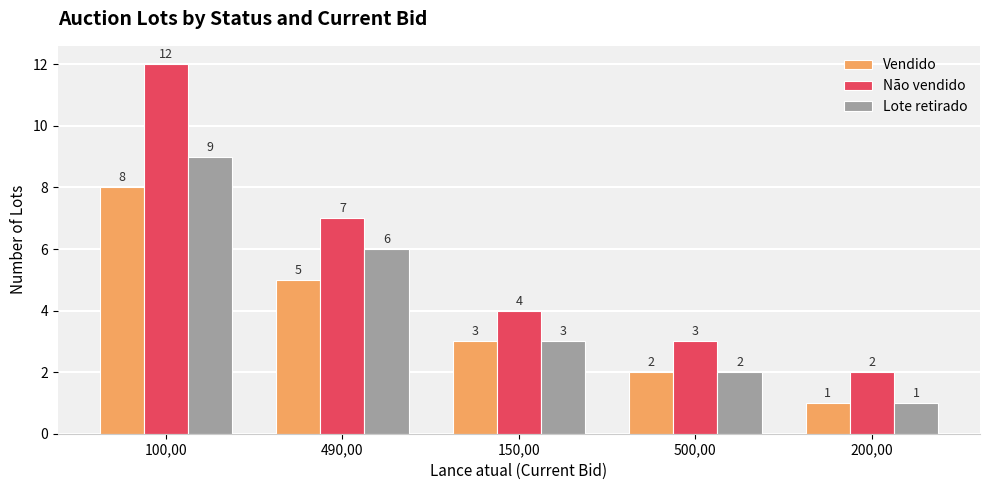

What is the minimum value shown in the chart?

1